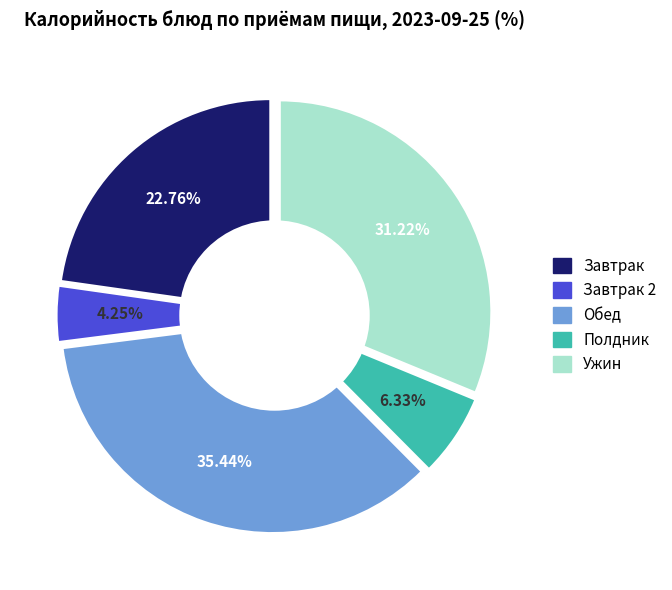

True or false: Котлеты из говядины accounts for 24% of the total.

False